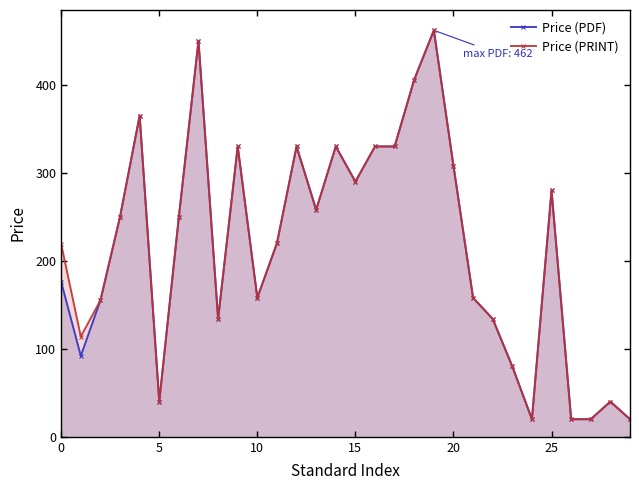

Which series changed the most between 15 and 17?

Price (PDF)